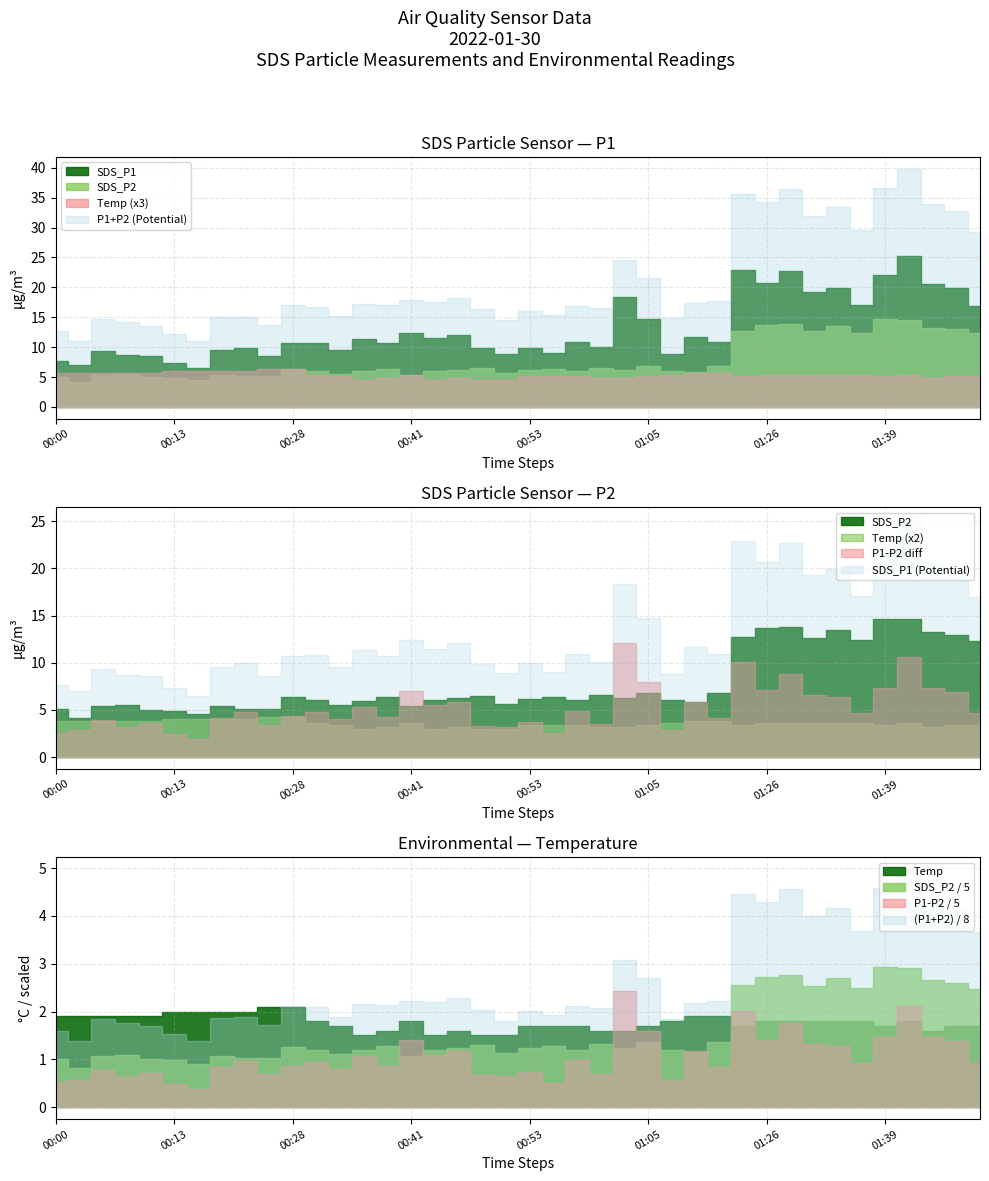

What is the total value across all series at 00:50?

115.9